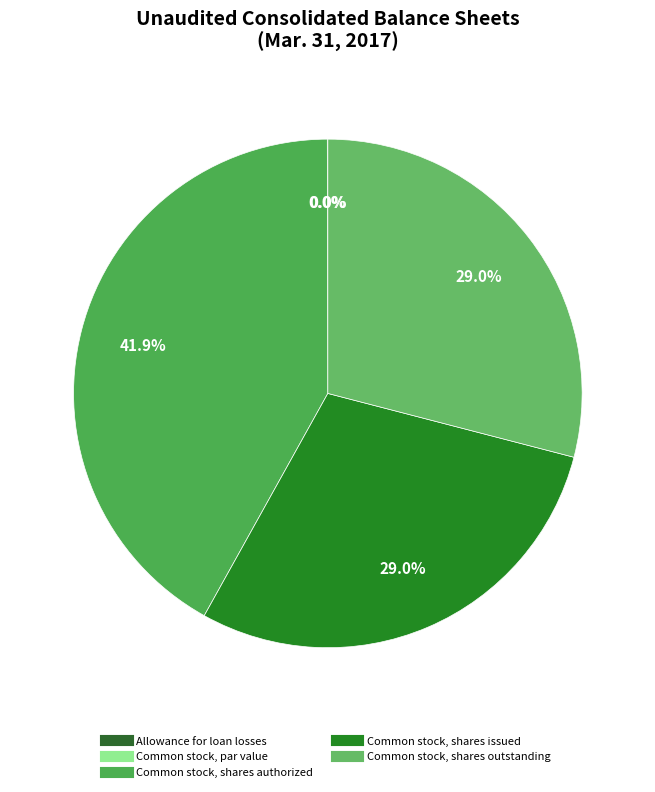

To the nearest percent, what percentage of the pie is Common stock, shares authorized?

42%